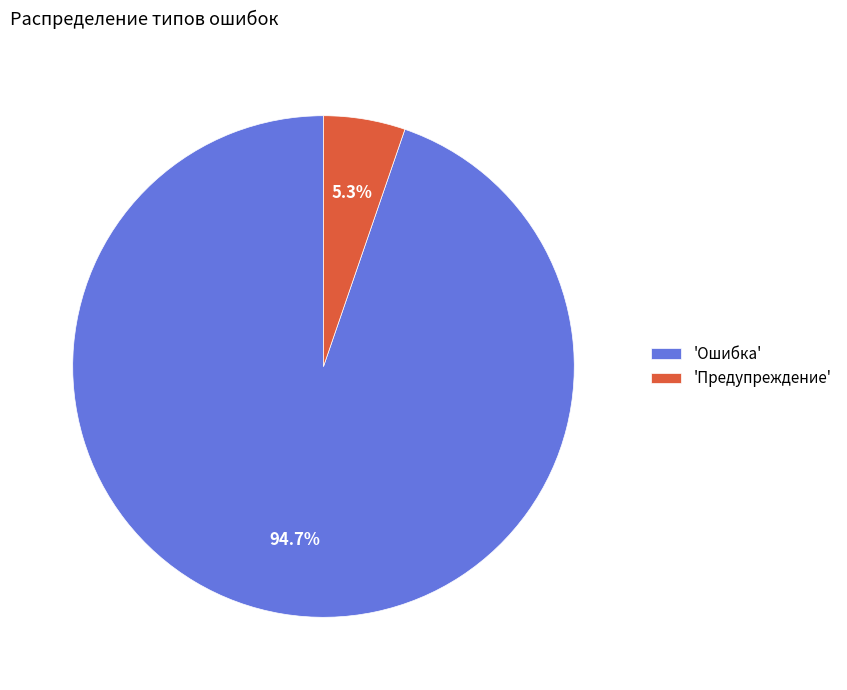

Which slice is the smallest?

'Предупреждение'